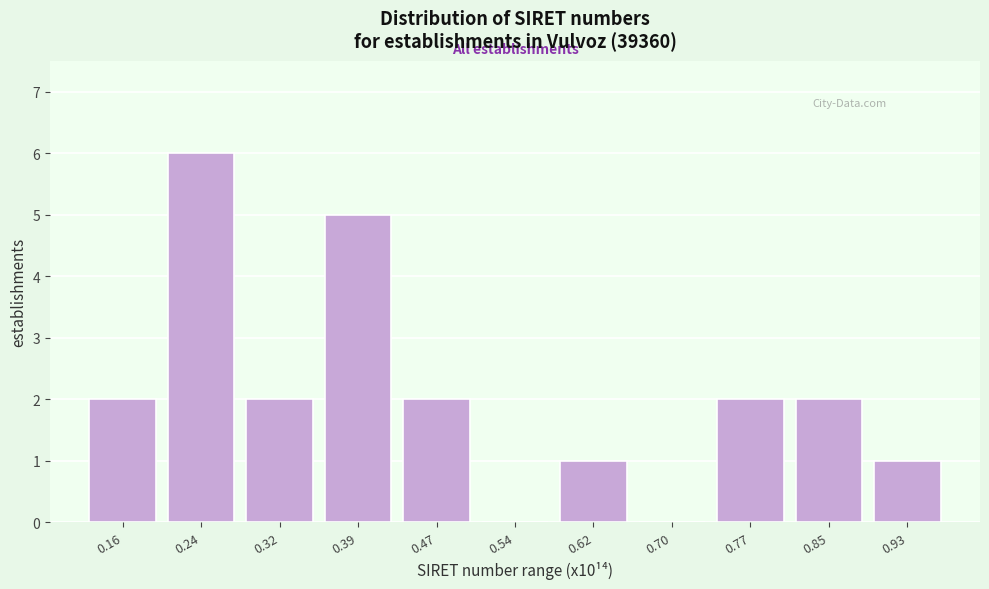

Reading right to left, what are all the values shown in this chart?

0.93=1	0.85=2	0.77=2	0.70=0	0.62=1	0.54=0	0.47=2	0.39=5	0.32=2	0.24=6	0.16=2